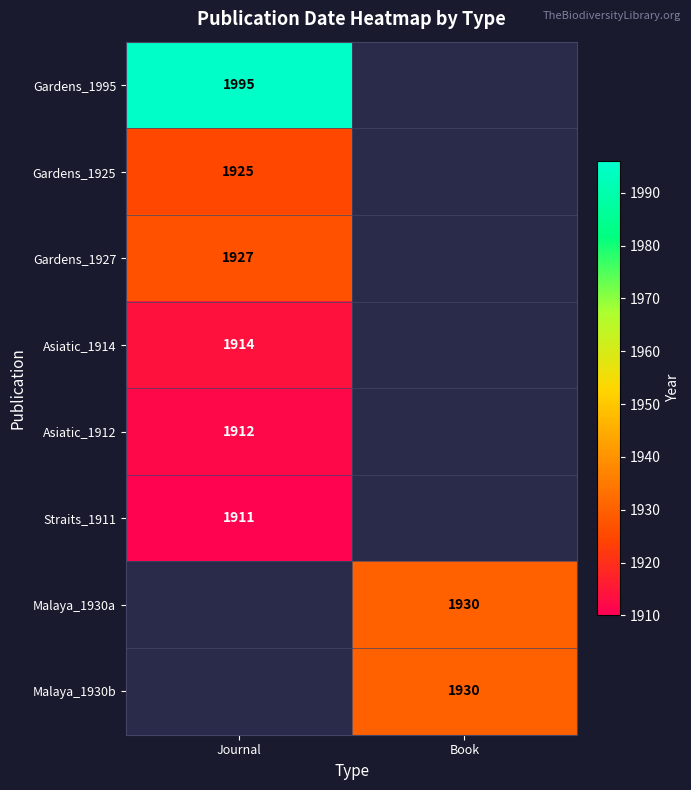

Is it true that Gardens_1995 equals 3359 at Journal?

False